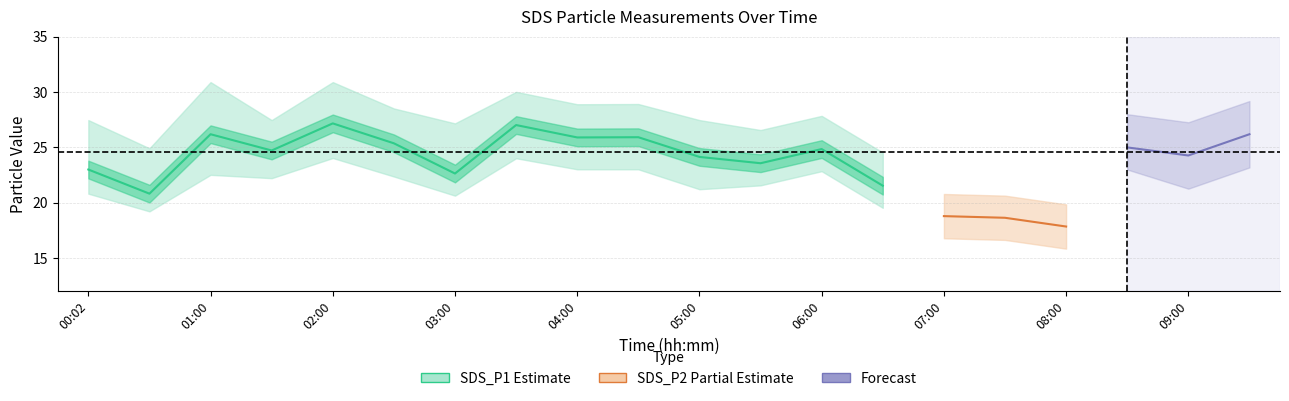

Between 05:00 and 07:30, which series saw the biggest shift?

SDS_P1_upper